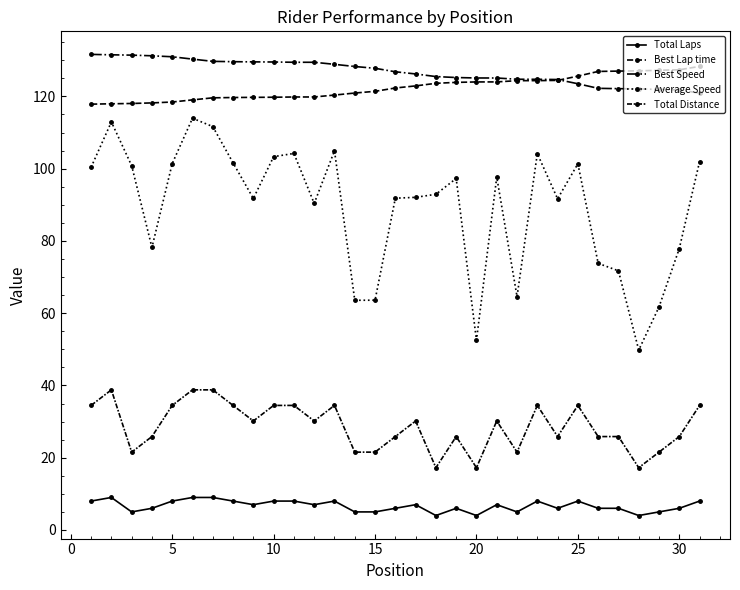

What is the value of the Best Speed point at the 18th from the left?

125.5